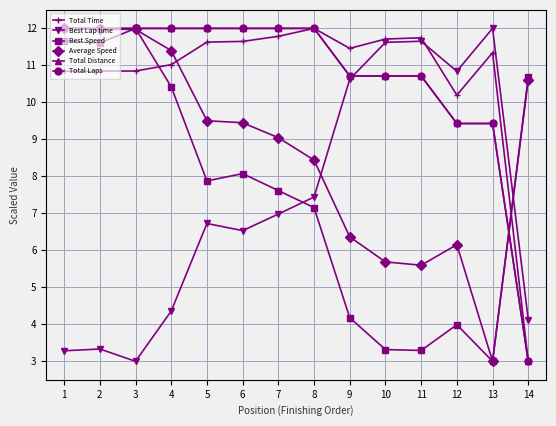

Reading right to left, what are all the values shown in this chart?

Total Time: 14=3.0	13=11.3	12=10.2	11=11.7	10=11.7	9=11.5	8=12.0	7=11.8	6=11.6	5=11.6	4=11.0	3=10.8	2=10.8	1=10.8
Best Lap time: 14=4.1	13=12.0	12=10.8	11=11.7	10=11.6	9=10.6	8=7.4	7=7.0	6=6.5	5=6.7	4=4.4	3=3.0	2=3.3	1=3.3
Best Speed: 14=10.7	13=3.0	12=4.0	11=3.3	10=3.3	9=4.2	8=7.2	7=7.6	6=8.1	5=7.9	4=10.4	3=12.0	2=11.6	1=11.7
Average Speed: 14=10.6	13=3.0	12=6.2	11=5.6	10=5.7	9=6.4	8=8.4	7=9.0	6=9.4	5=9.5	4=11.4	3=12.0	2=12.0	1=12.0
Total Distance: 14=3.0	13=9.4	12=9.4	11=10.7	10=10.7	9=10.7	8=12.0	7=12.0	6=12.0	5=12.0	4=12.0	3=12.0	2=12.0	1=12.0
Total Laps: 14=3.0	13=9.4	12=9.4	11=10.7	10=10.7	9=10.7	8=12.0	7=12.0	6=12.0	5=12.0	4=12.0	3=12.0	2=12.0	1=12.0